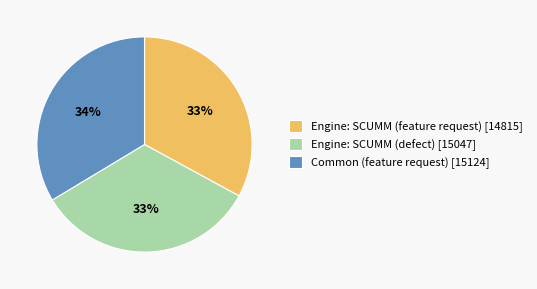

To the nearest percent, what percentage of the pie is Engine: SCUMM (feature request)?

33%